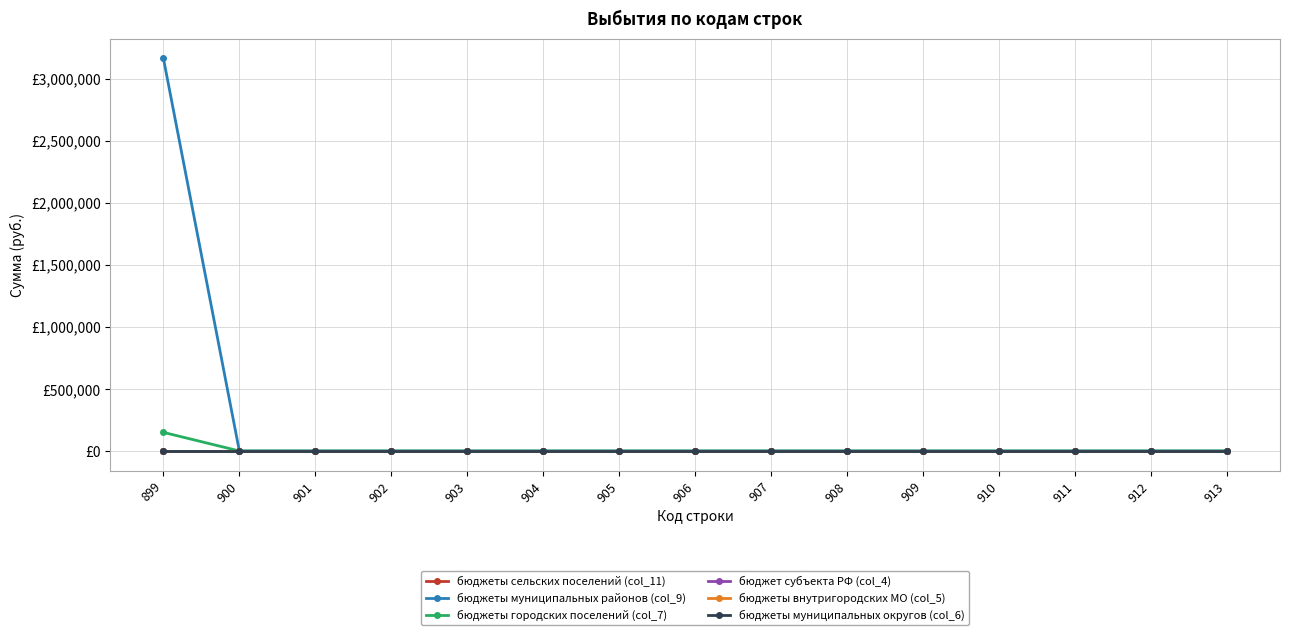

Reading left to right, list all the values displayed in this chart.

бюджеты сельских поселений (col_11): 899=0.0	900=0.0	901=0.0	902=0.0	903=0.0	904=0.0	905=0.0	906=0.0	907=0.0	908=0.0	909=0.0	910=0.0	911=0.0	912=0.0	913=0.0
бюджеты муниципальных районов (col_9): 899=3163770.5	900=0.0	901=0.0	902=0.0	903=0.0	904=0.0	905=0.0	906=0.0	907=0.0	908=0.0	909=0.0	910=0.0	911=0.0	912=0.0	913=0.0
бюджеты городских поселений (col_7): 899=150000.0	900=0.0	901=0.0	902=0.0	903=0.0	904=0.0	905=0.0	906=0.0	907=0.0	908=0.0	909=0.0	910=0.0	911=0.0	912=0.0	913=0.0
бюджет субъекта РФ (col_4): 899=0.0	900=0.0	901=0.0	902=0.0	903=0.0	904=0.0	905=0.0	906=0.0	907=0.0	908=0.0	909=0.0	910=0.0	911=0.0	912=0.0	913=0.0
бюджеты внутригородских МО (col_5): 899=0.0	900=0.0	901=0.0	902=0.0	903=0.0	904=0.0	905=0.0	906=0.0	907=0.0	908=0.0	909=0.0	910=0.0	911=0.0	912=0.0	913=0.0
бюджеты муниципальных округов (col_6): 899=0.0	900=0.0	901=0.0	902=0.0	903=0.0	904=0.0	905=0.0	906=0.0	907=0.0	908=0.0	909=0.0	910=0.0	911=0.0	912=0.0	913=0.0